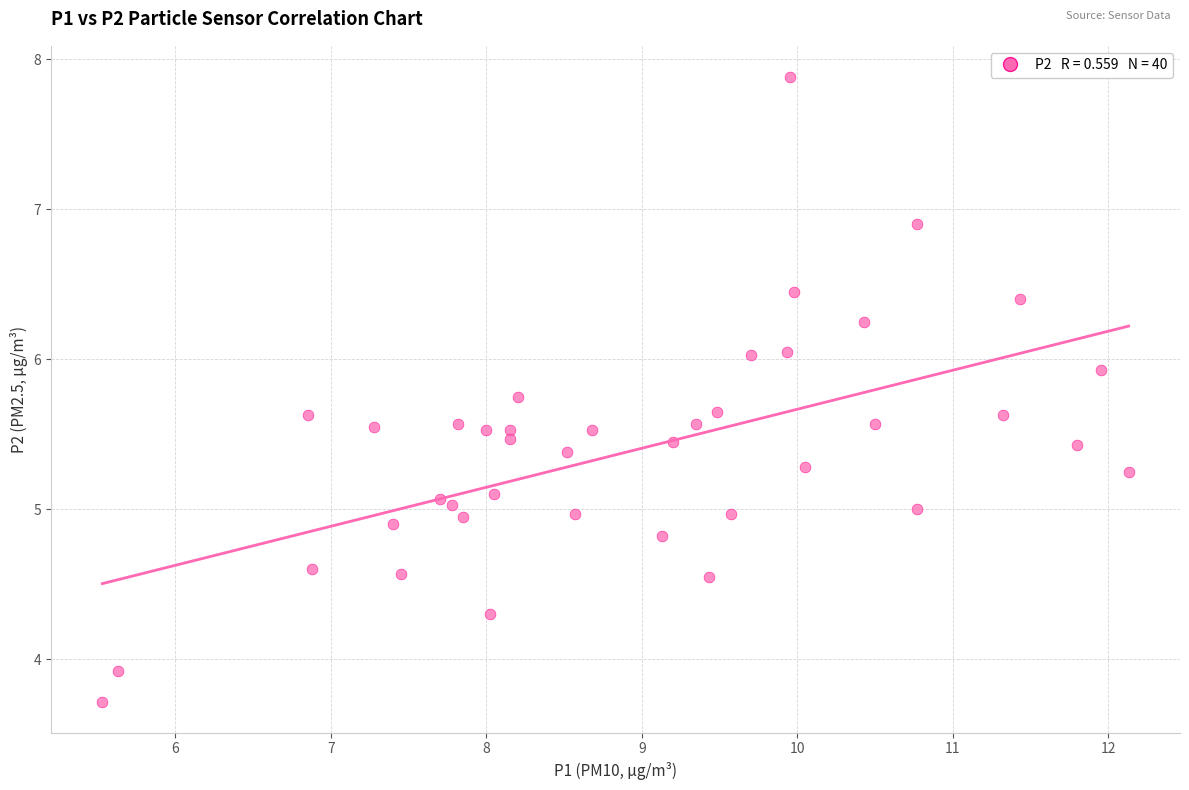

What is the range of Y values (max minus min)?

4.2